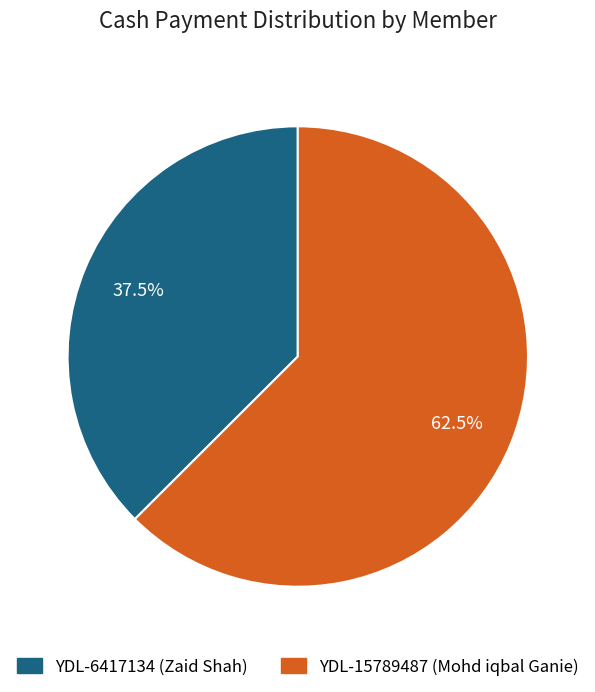

Which category has the biggest portion of the pie?

YDL-15789487